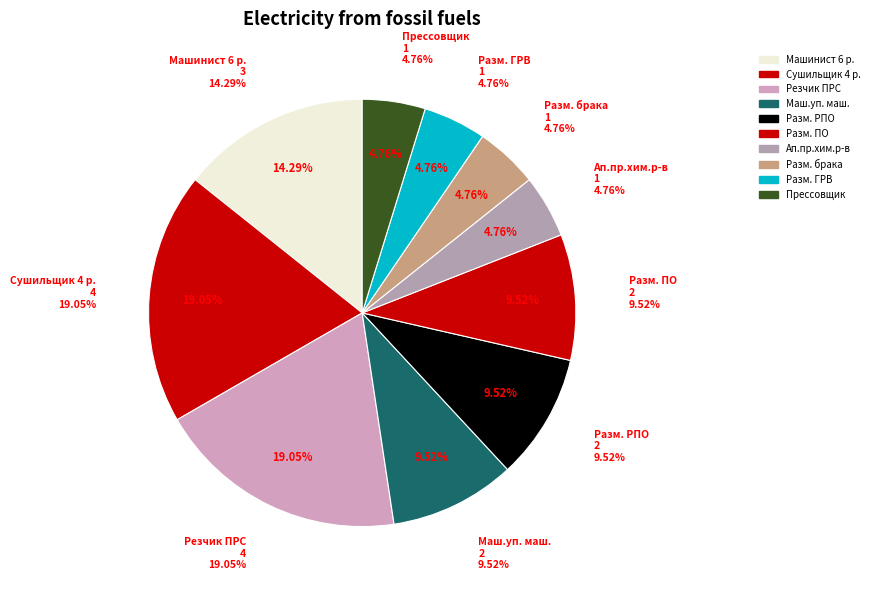

Combined, what portion of the pie is Сушильщик 4 р. and Разм. брака?

23.8%